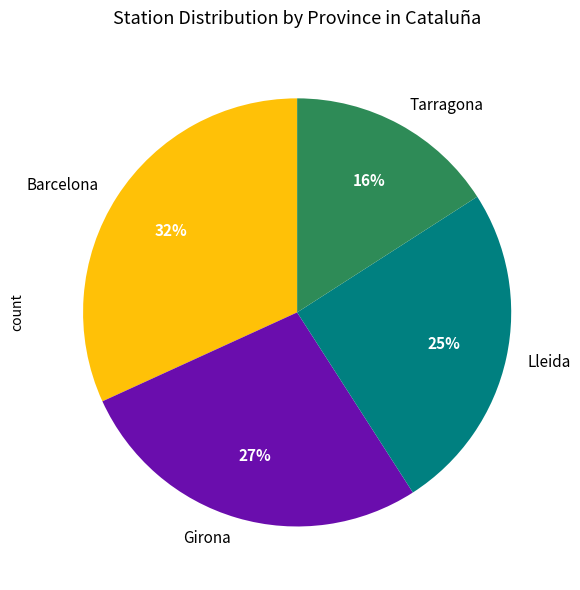

To the nearest percent, what is the difference between the Lleida and Girona slice percentages?

2%